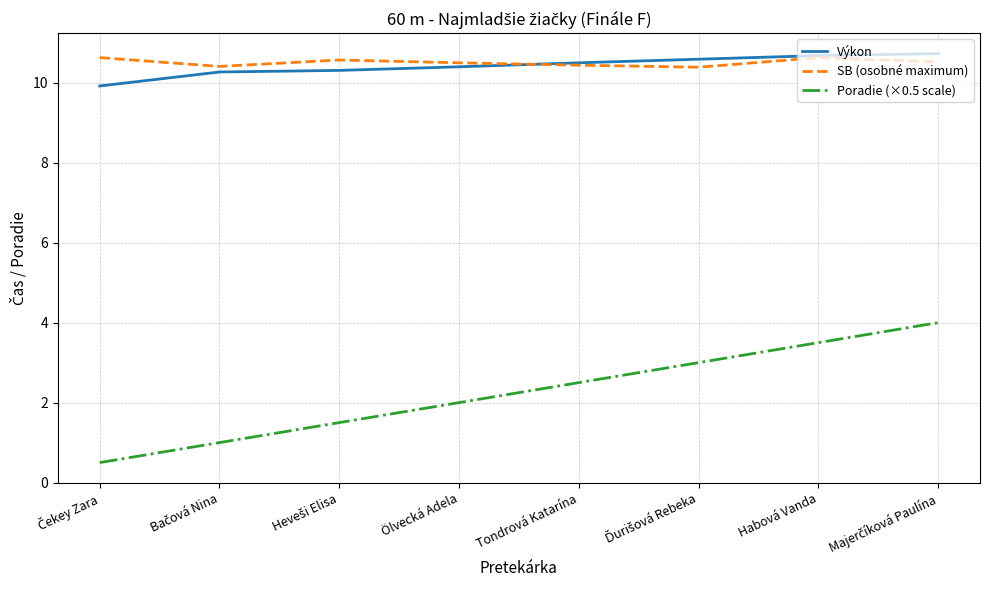

Between Tondrová Katarína and Habová Vanda, which series saw the biggest shift?

Poradie (×0.5 scale)